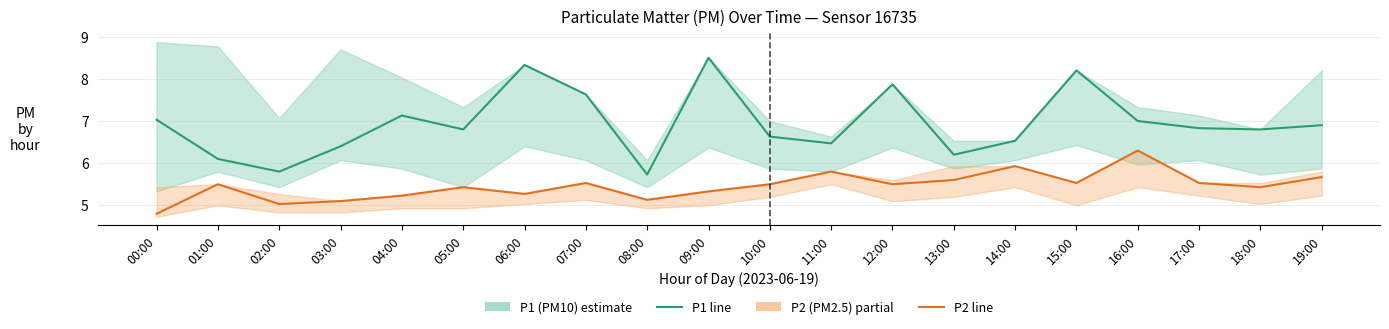

At how many categories does at least one series exceed 8?

3